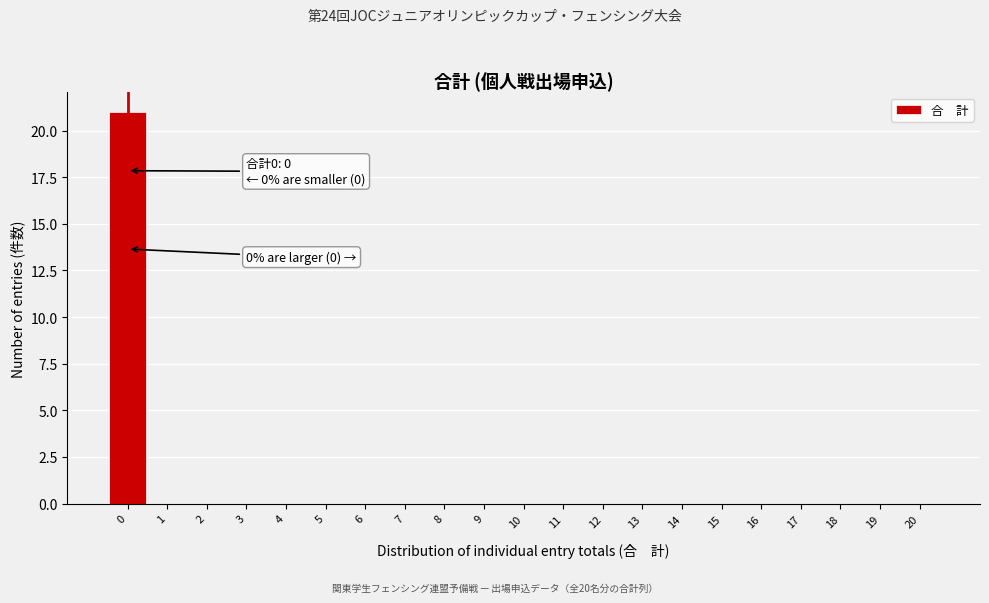

What is the greatest value displayed?

21